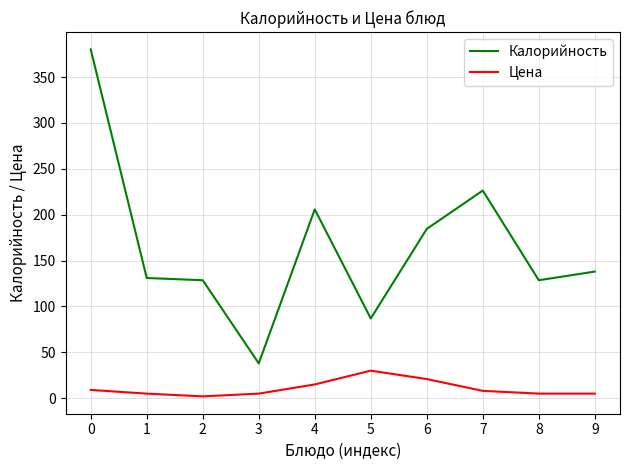

What is the difference between the highest and lowest values at 0?

371.1